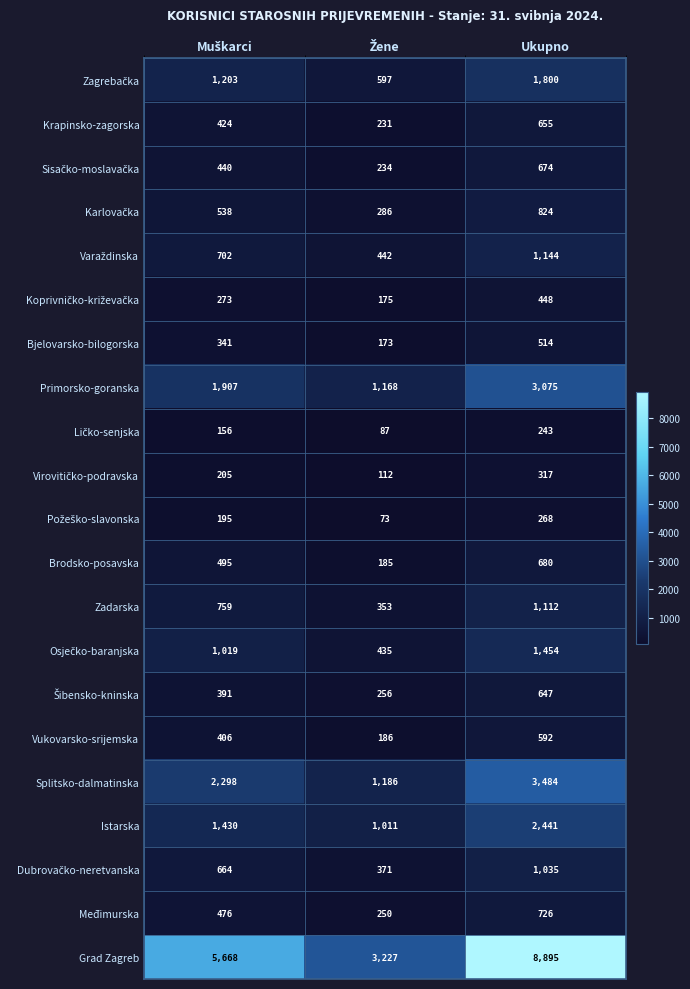

At which category is the sum across all series the highest?

Ukupno